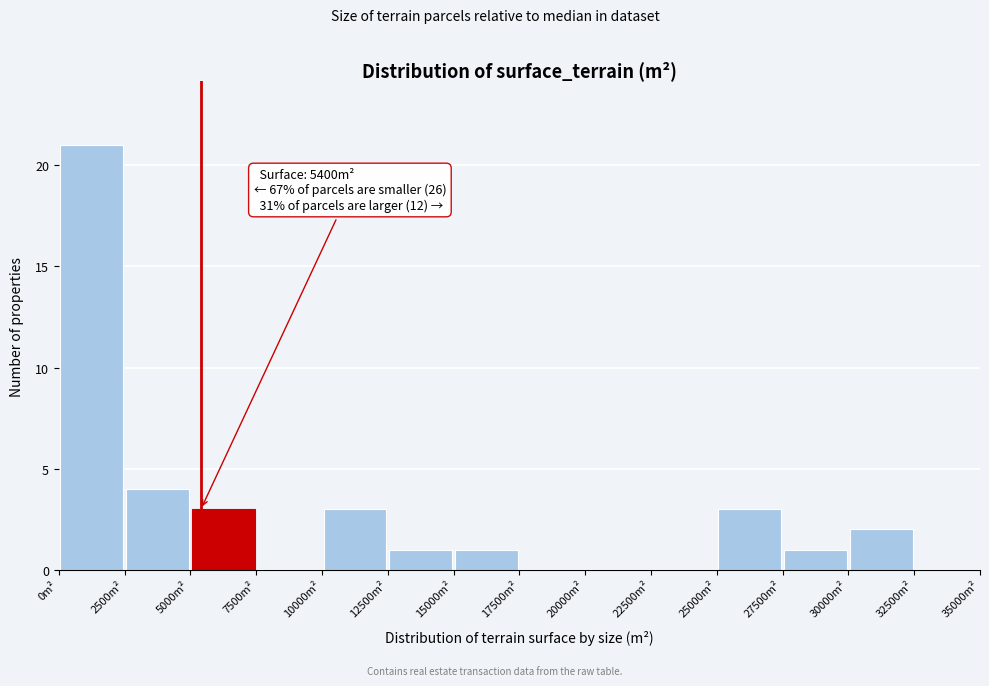

Over which range of the x-axis is the bar tallest?

0 to 2500